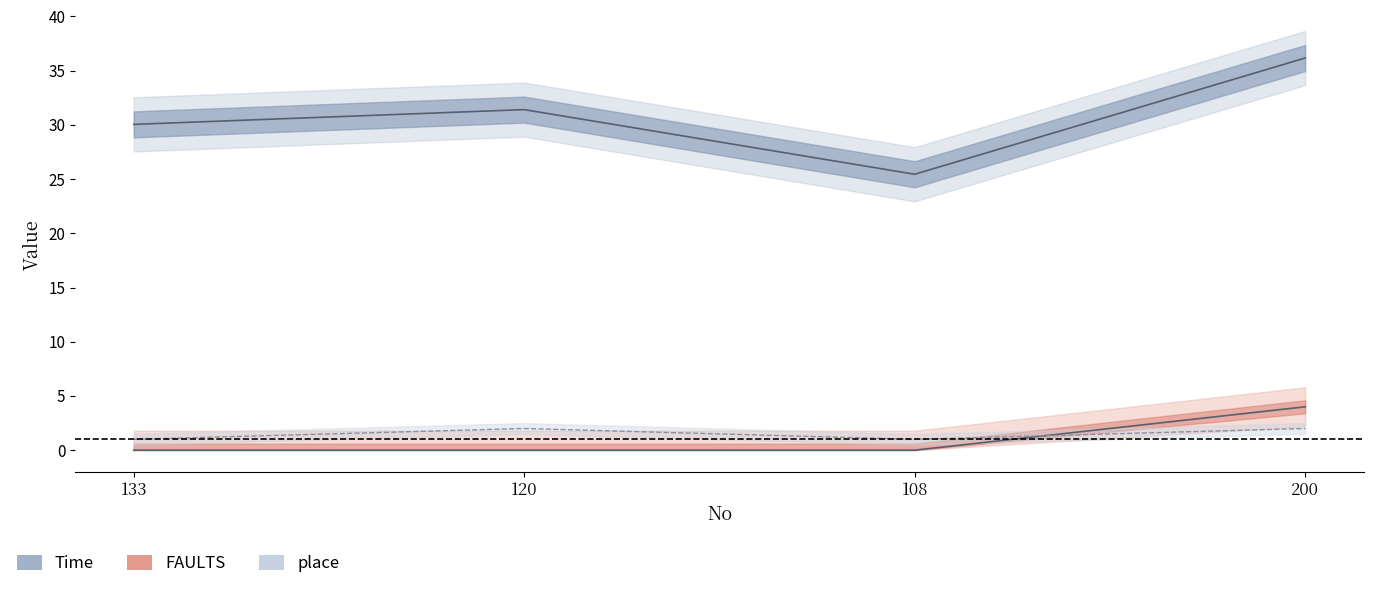

What is the sum of the Time values at 133 and 120?

61.5